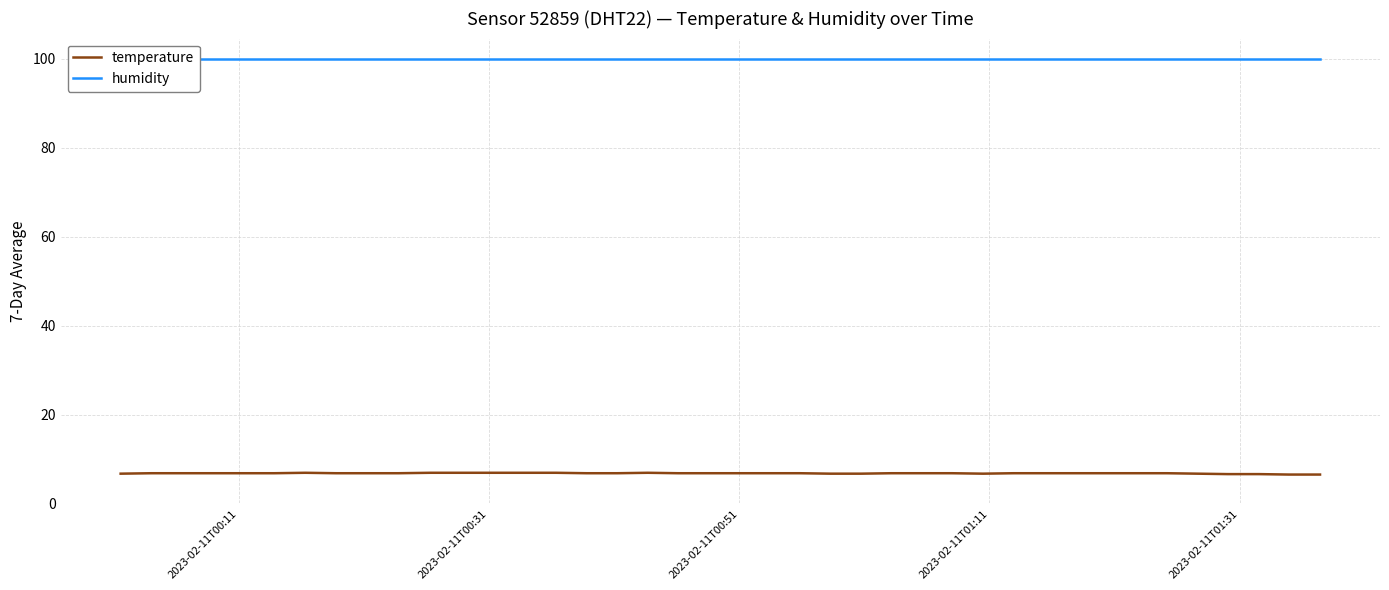

How many data points does each series have?

40